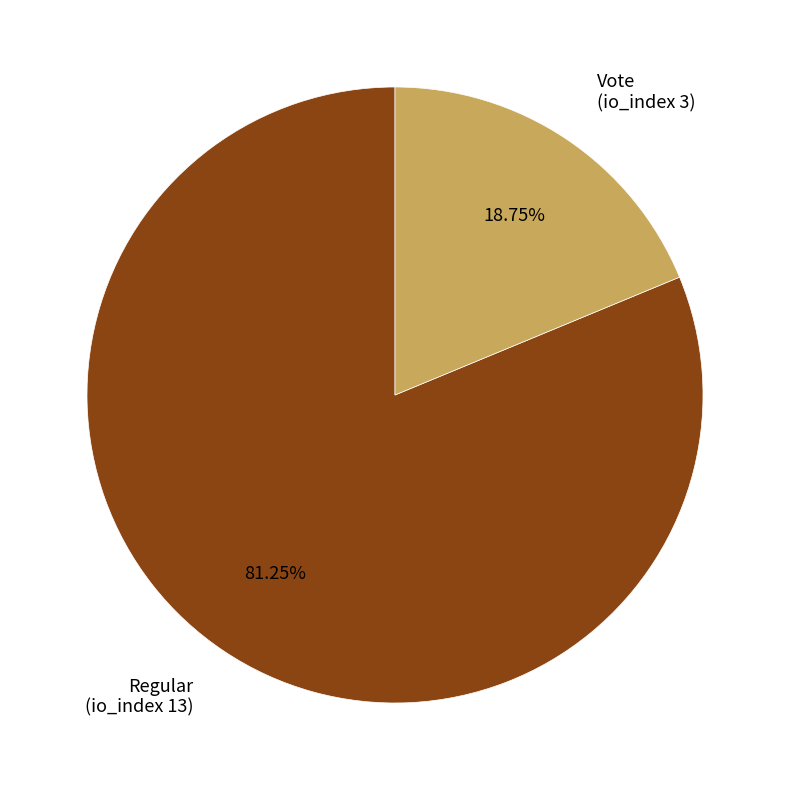

To the nearest percent, what is the combined percentage of Regular (io_index 13) and Vote (io_index 3)?

100%